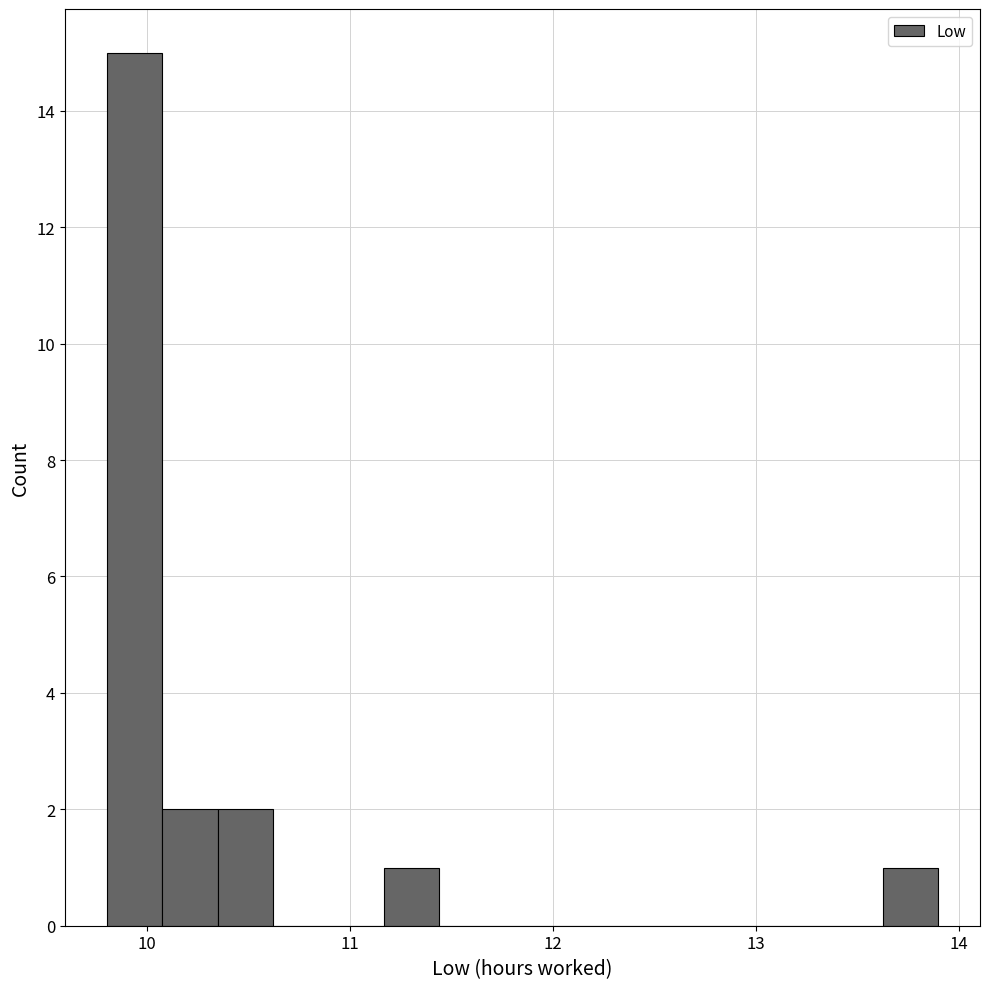

Around what value on the x-axis is the tallest bar? Give the approximate position of its centre, as read against the axis.

9.9